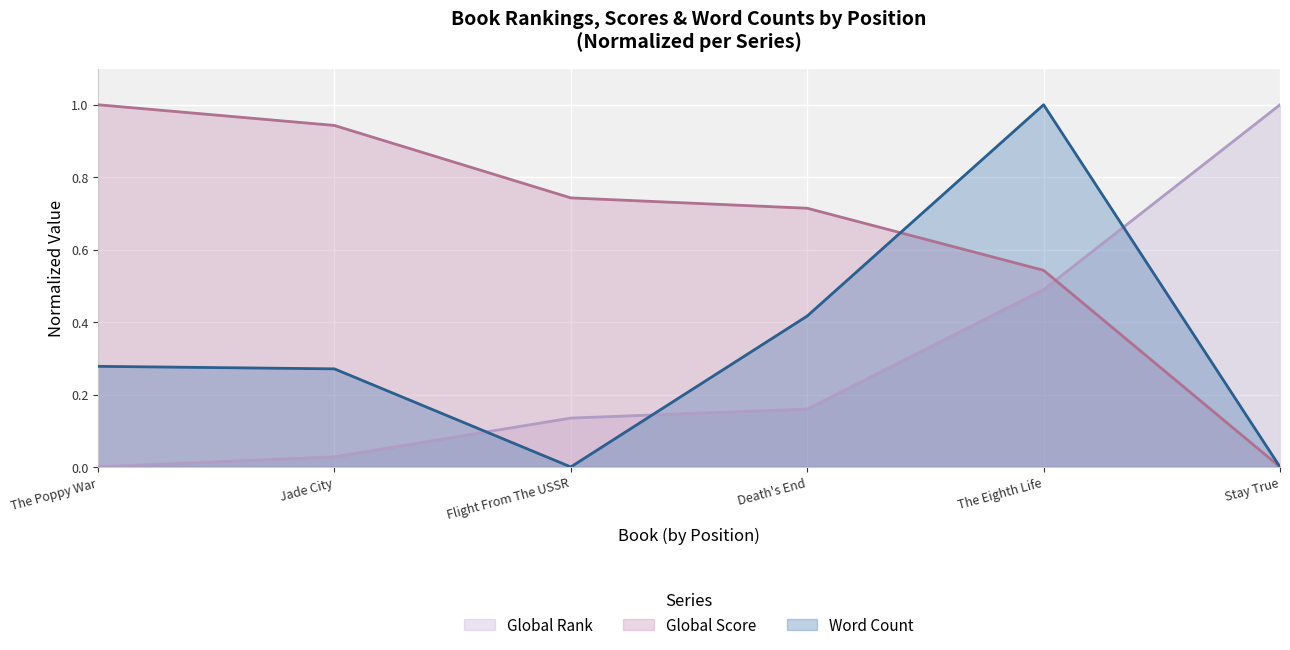

What is the difference between the second highest and second lowest values in the Global Rank series?

0.5